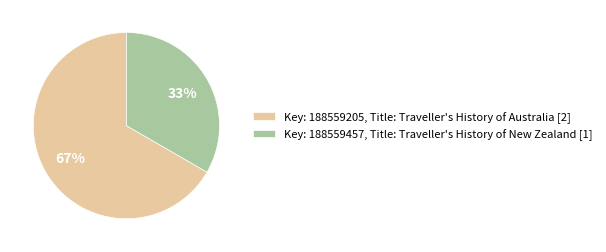

Combined, do Key: 188559457, Title: Traveller's History of New Zealand [1] and Key: 188559205, Title: Traveller's History of Australia [2] account for over 50%?

Yes